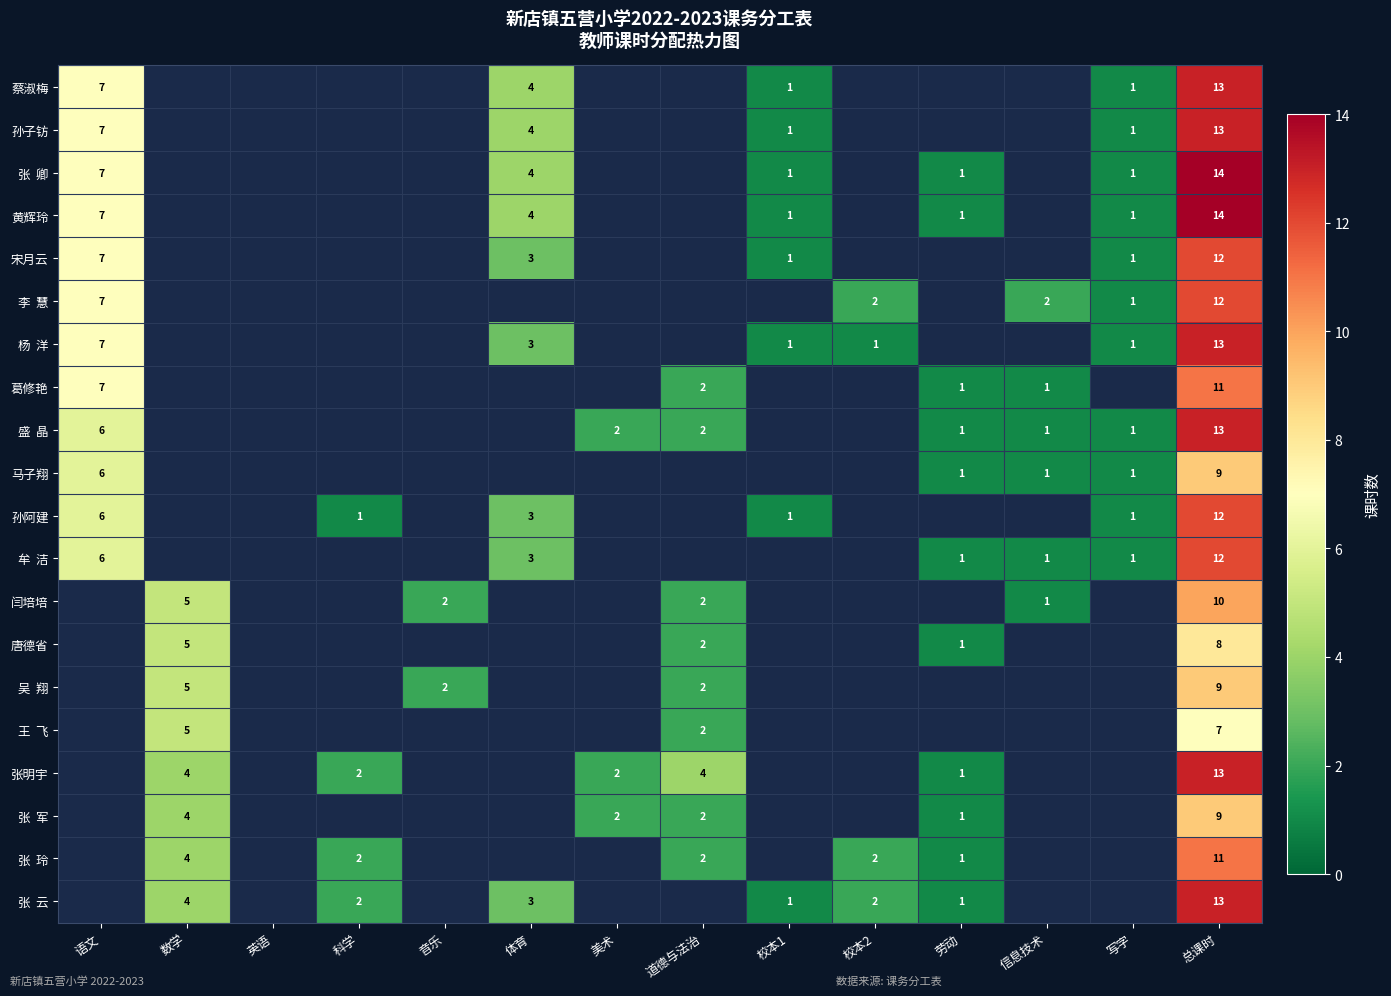

The value of 蔡淑梅 at 写字 is 1. True or false?

True